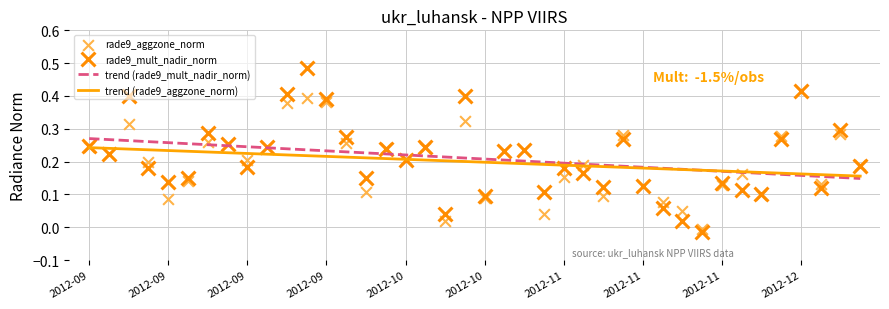

What are all the series names shown in the legend?

trend (rade9_mult_nadir_norm), trend (rade9_aggzone_norm), rade9_aggzone_norm, rade9_mult_nadir_norm